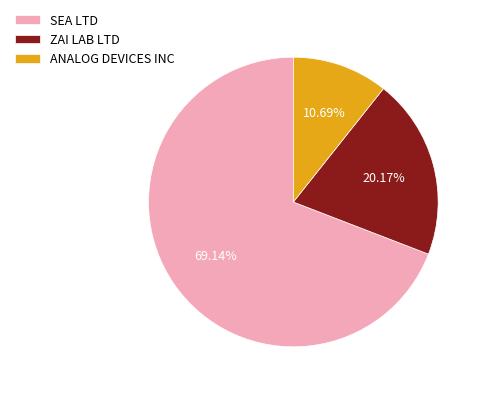

What is the largest slice in the pie chart?

SEA LTD